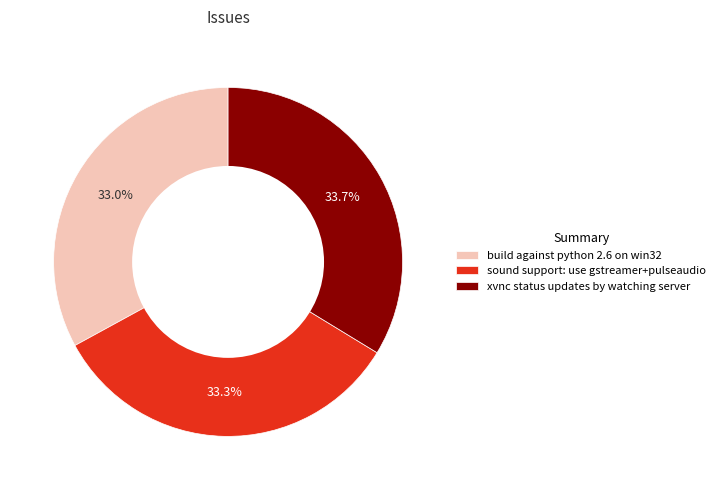

Is there any slice that represents more than half of the pie?

No